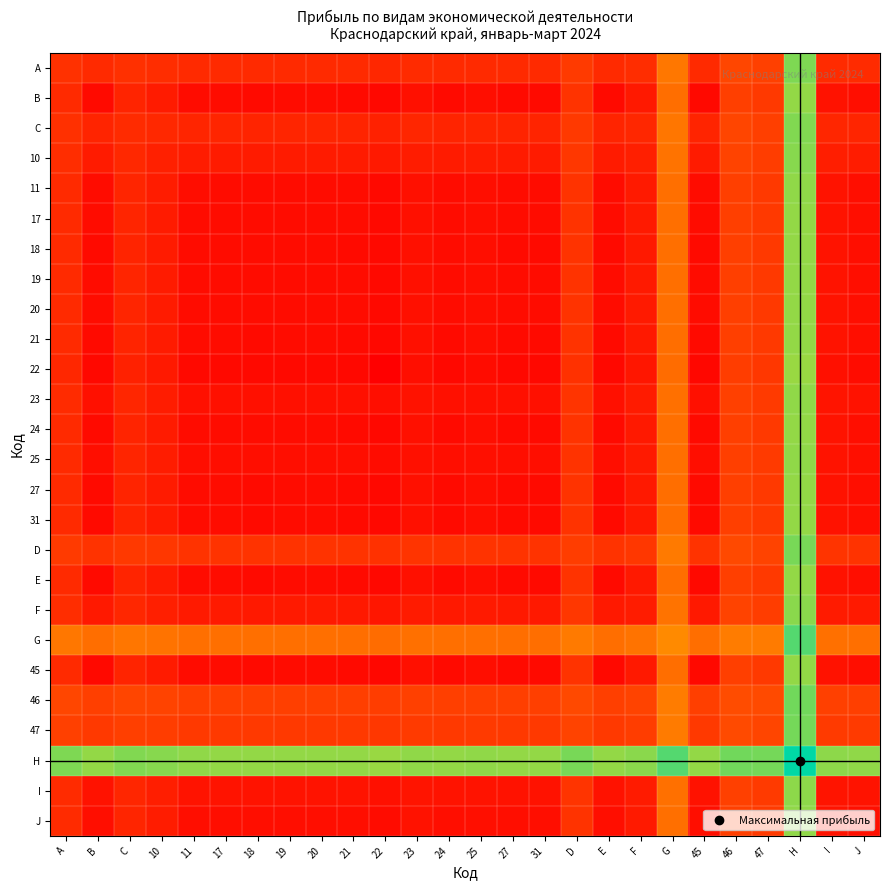

Which label corresponds to the smallest value in the chart?

22